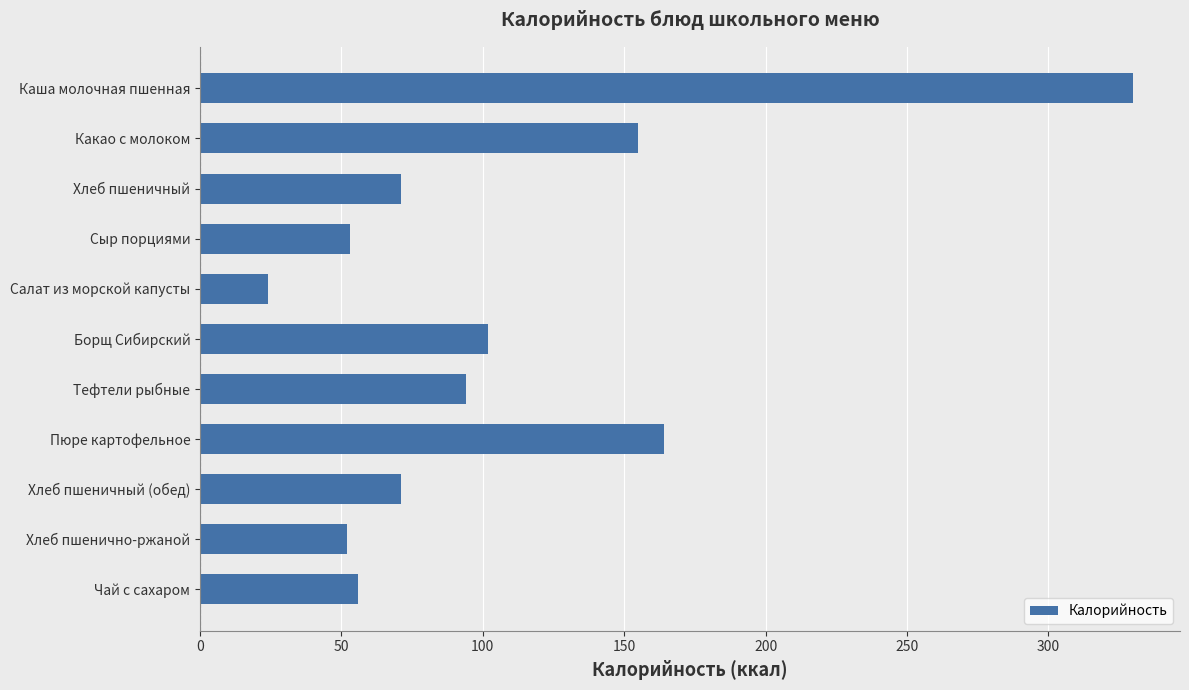

What is the label of the 8th bar from the top?

Пюре картофельное